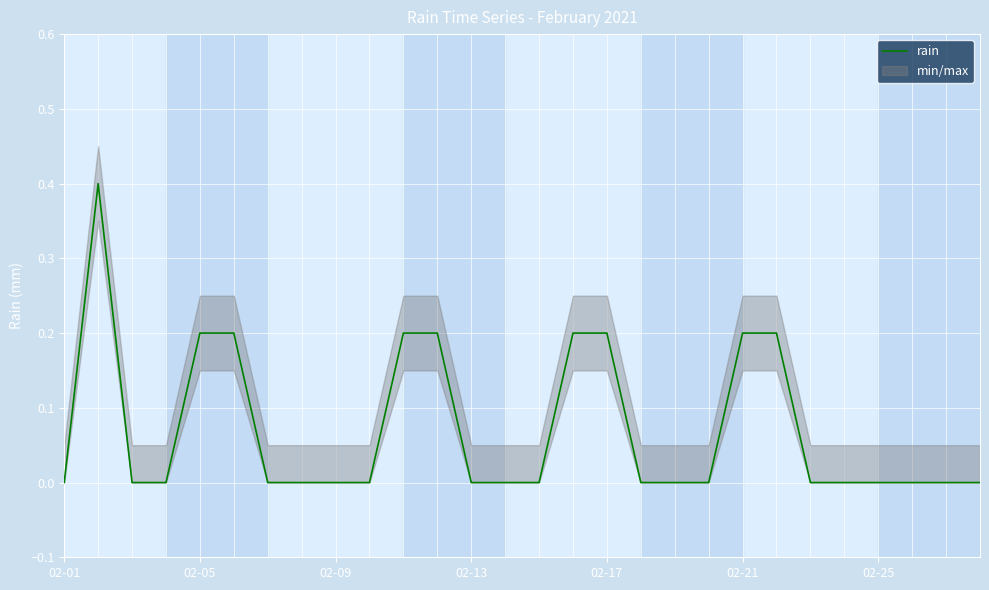

True or false: rain has a value of -0.3 at 02-09.

False